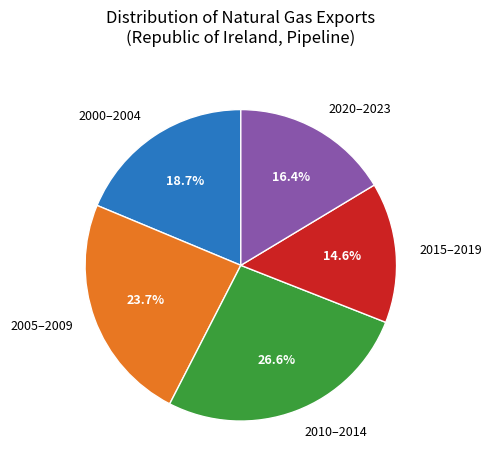

What is the ratio of the value at 2000–2004 to the value at 2020–2023?

1.1